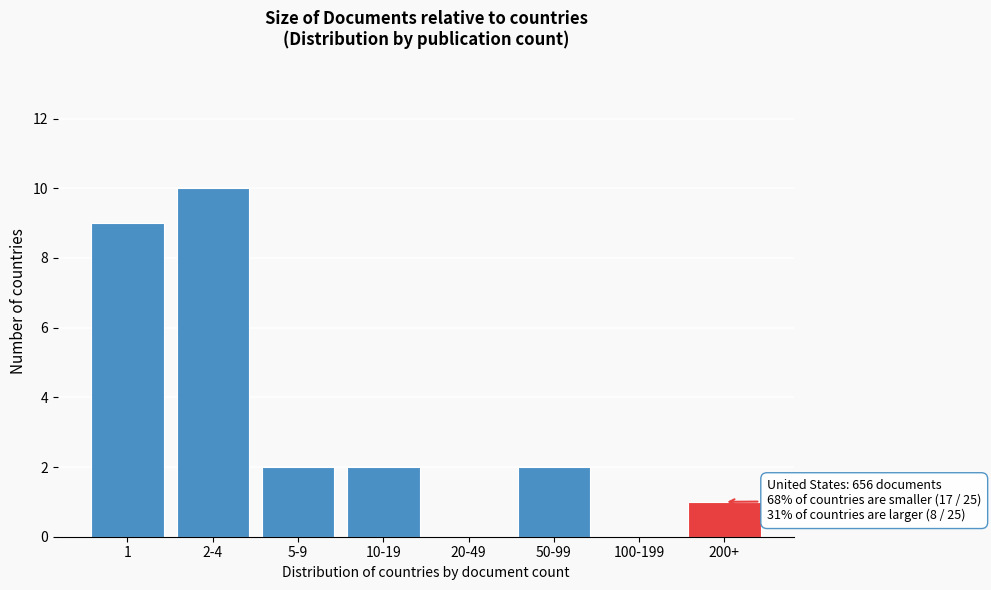

Reading right to left, list all the values displayed in this chart.

200+=1	100-199=0	50-99=2	20-49=0	10-19=2	5-9=2	2-4=10	1=9